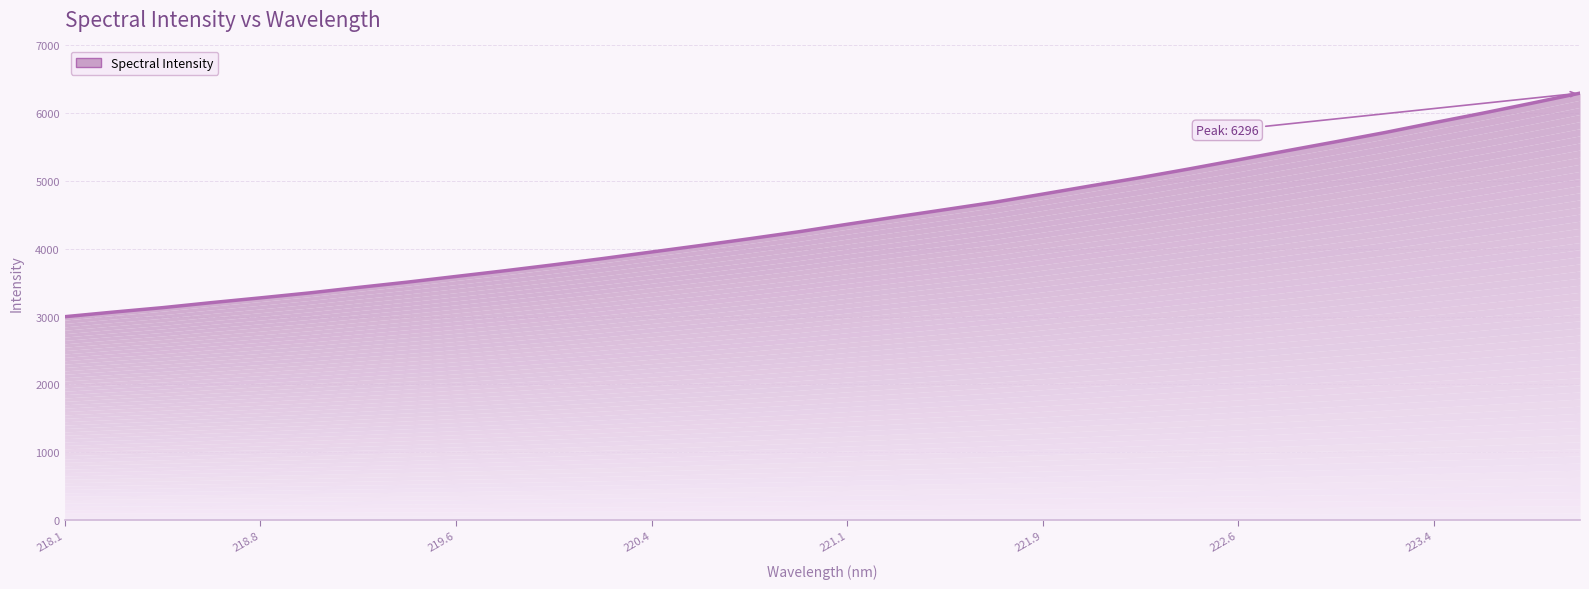

What is the average value?

4427.4